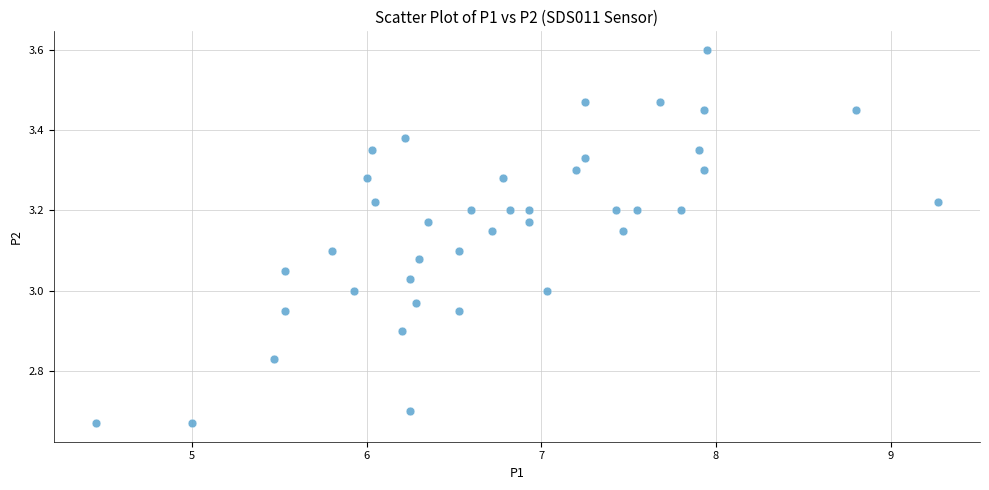

What is the range of Y values (max minus min)?

0.9